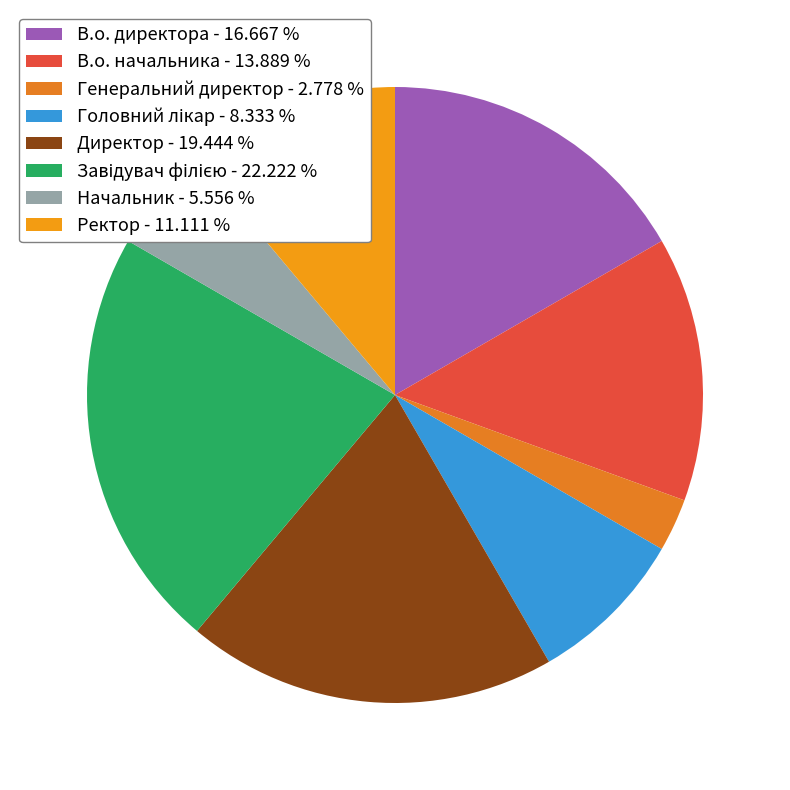

What is the change in value from Начальник to Ректор?

+2